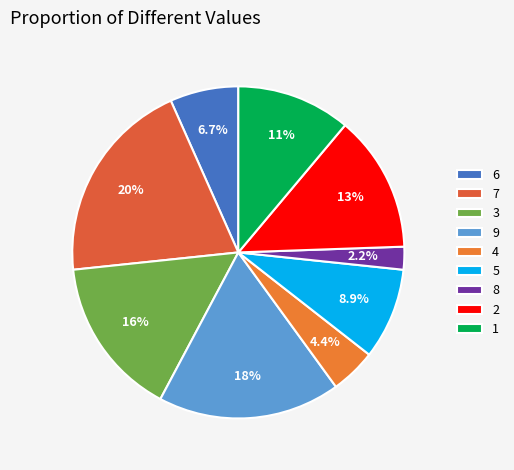

What percentage is the 4 slice, to the nearest percent?

4%